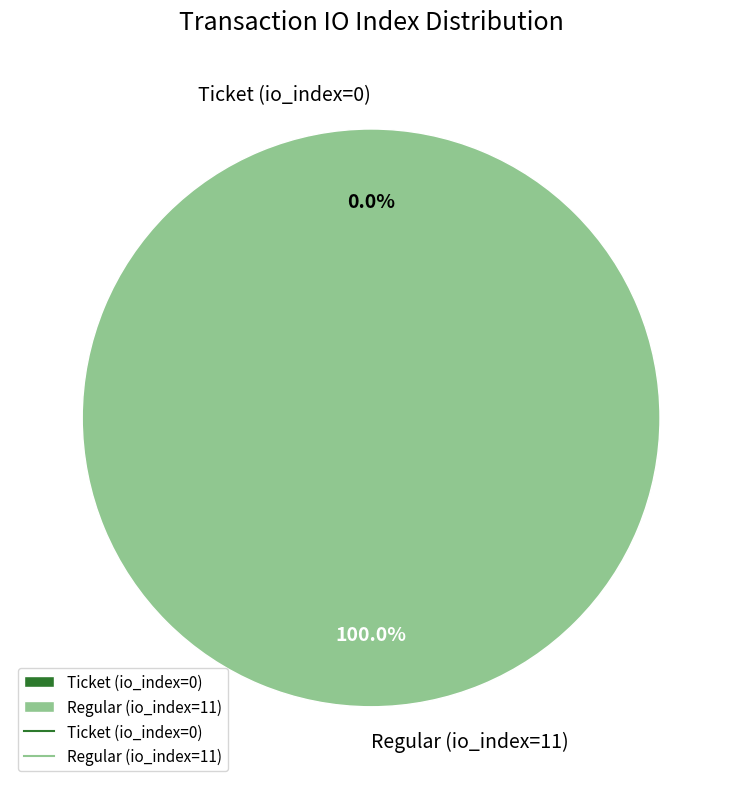

Which slice is the smallest?

Ticket (io_index=0)